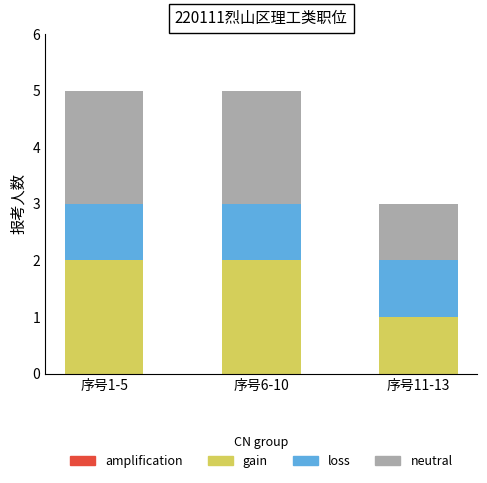

What is the total value across all series at 序号6-10?

5